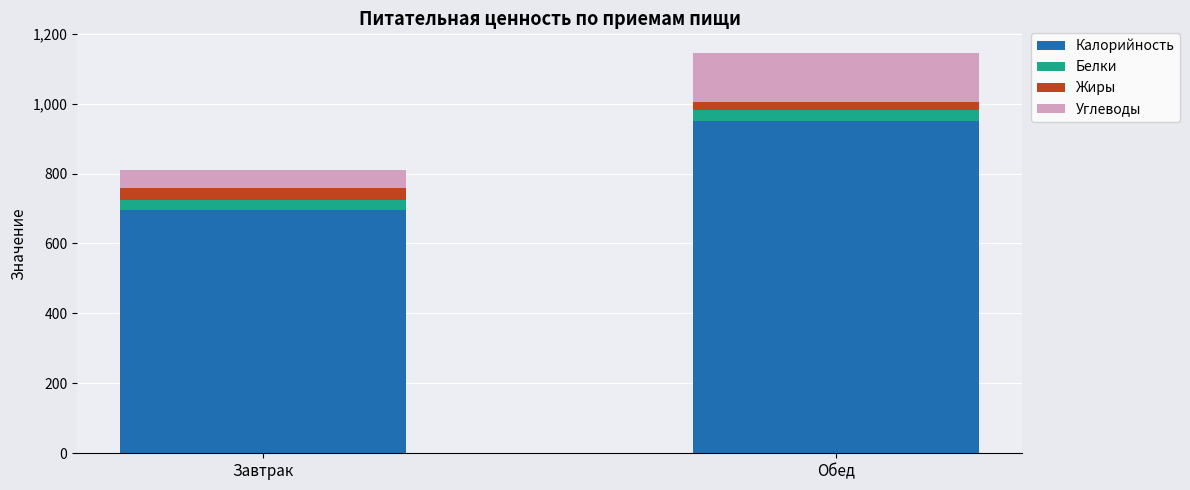

What are all the series names shown in the legend?

Калорийность, Белки, Жиры, Углеводы